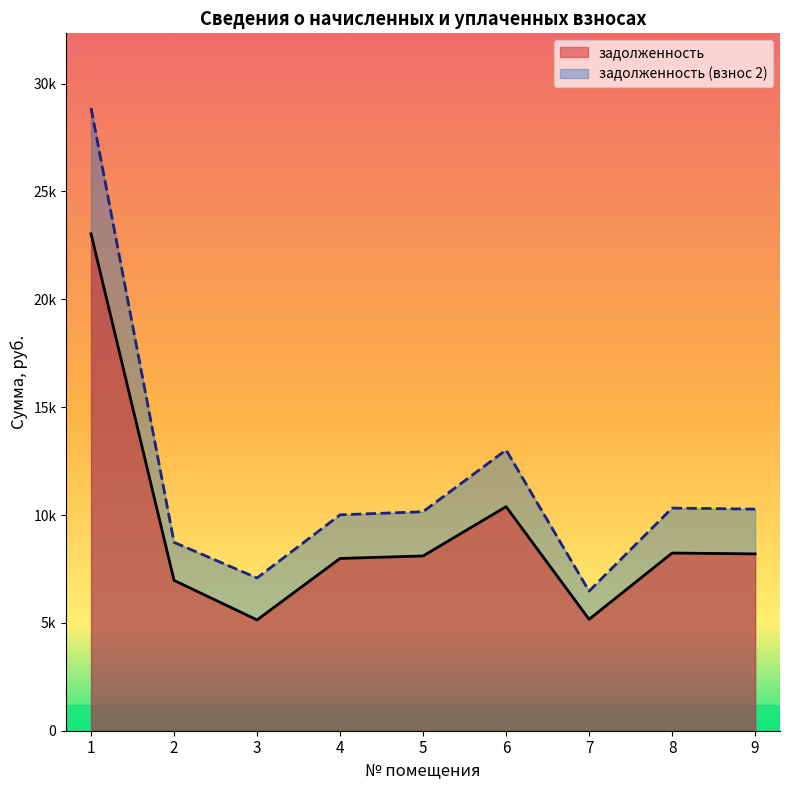

At which label does задолженность (взнос 2) first exceed 10153?

1